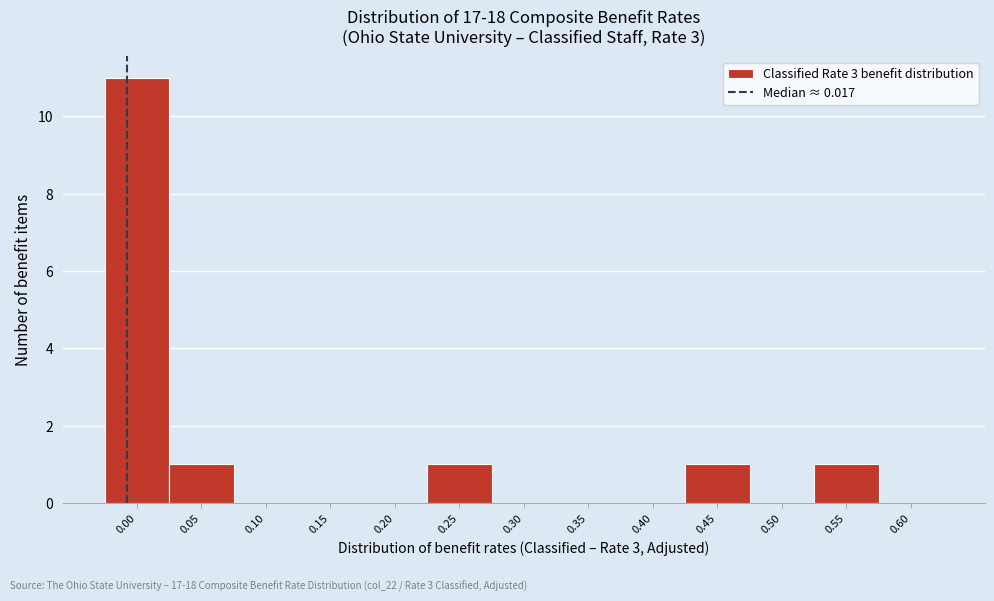

Reading left to right, extract all data points from this chart.

0.00=11	0.05=1	0.10=0	0.15=0	0.20=0	0.25=1	0.30=0	0.35=0	0.40=0	0.45=1	0.50=0	0.55=1	0.60=0